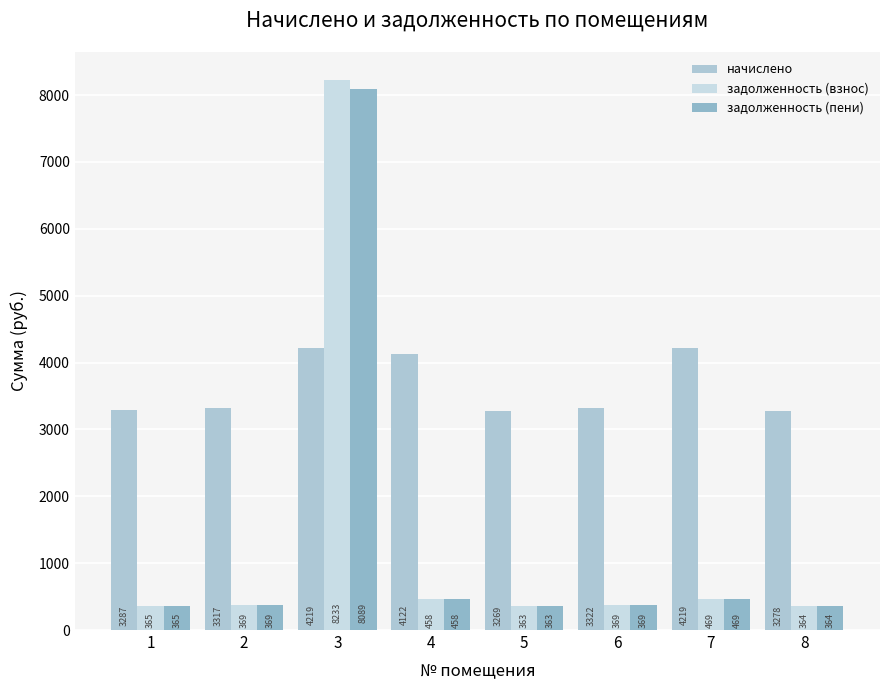

At which category is the sum across all series the highest?

3